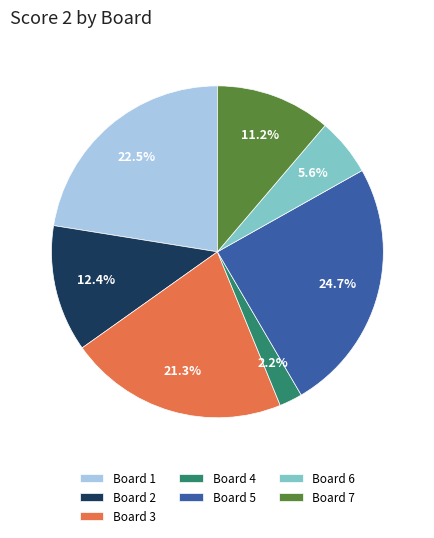

How many slices are in this pie chart?

7